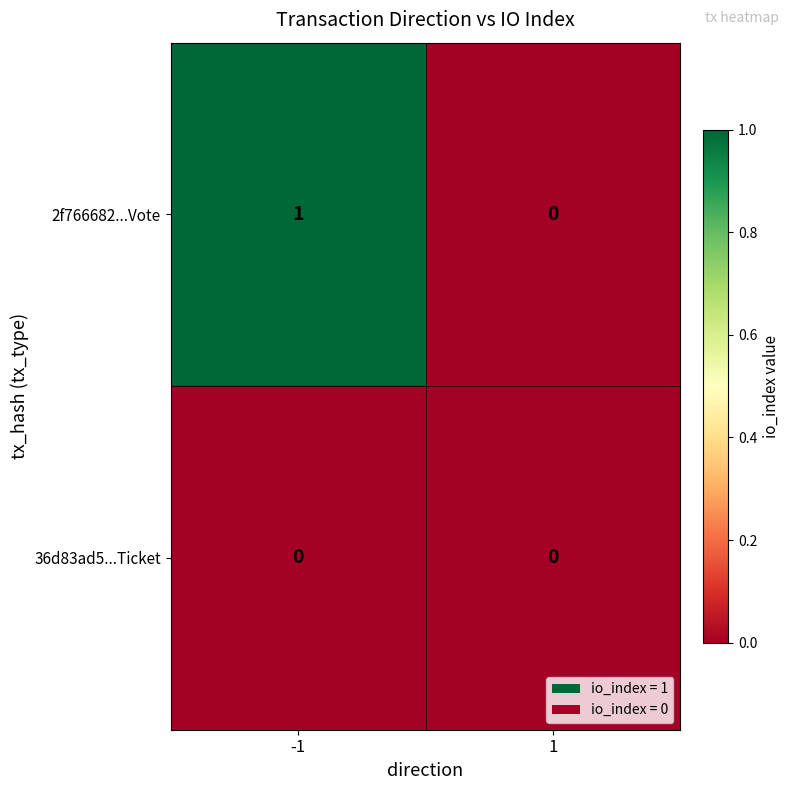

How many positive values does the 2f766682...Vote series have?

1